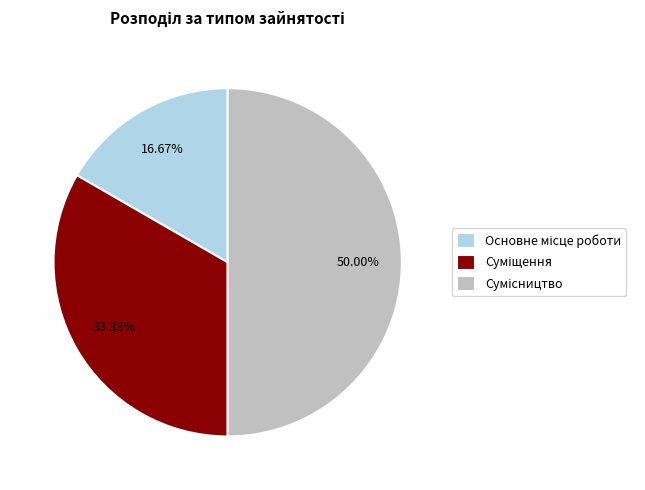

Approximately how many times larger is the value at Сумісництво compared to Основне місце роботи?

3.0